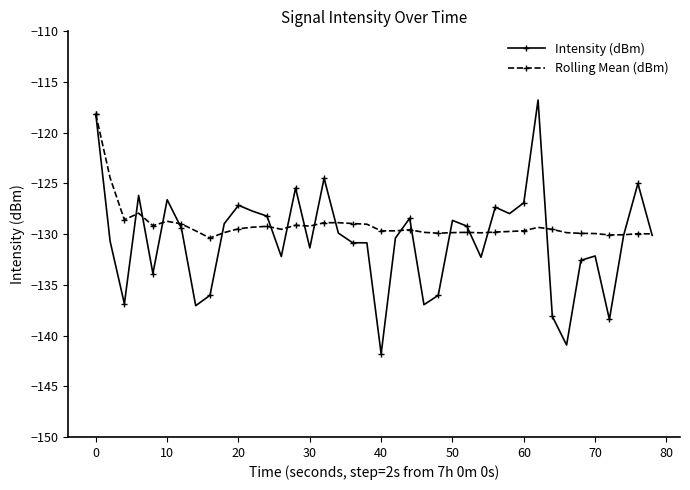

What is the value of the Rolling Mean (dBm) point at the 36th from the left?

-129.9